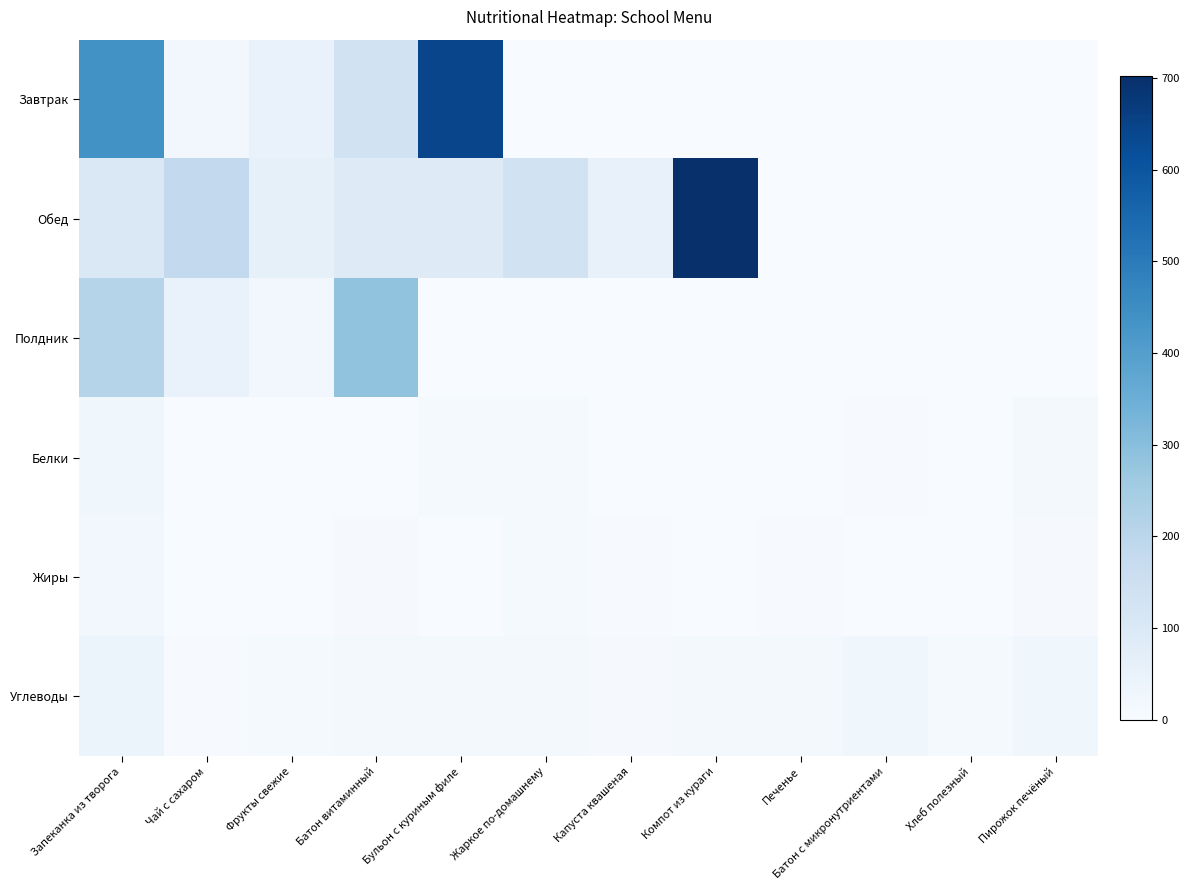

At which category is the sum across all series the highest?

Запеканка из творога